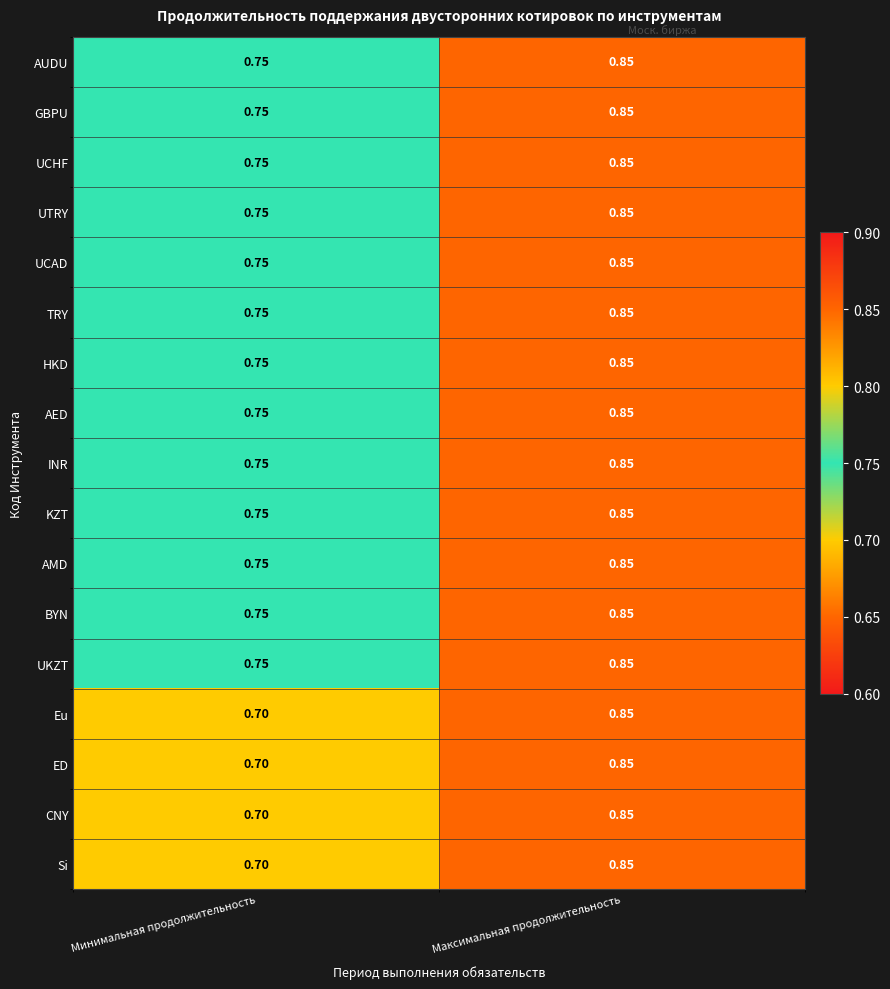

List the labels in order of KZT value, smallest first.

Минимальная продолжительность, Максимальная продолжительность